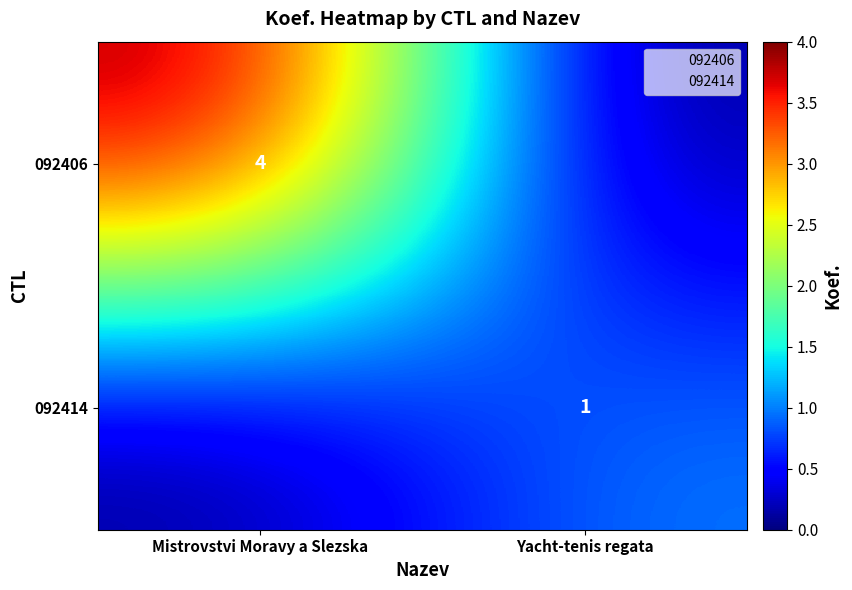

Read the 092406 value at Mistrovstvi Moravy a Slezska.

4